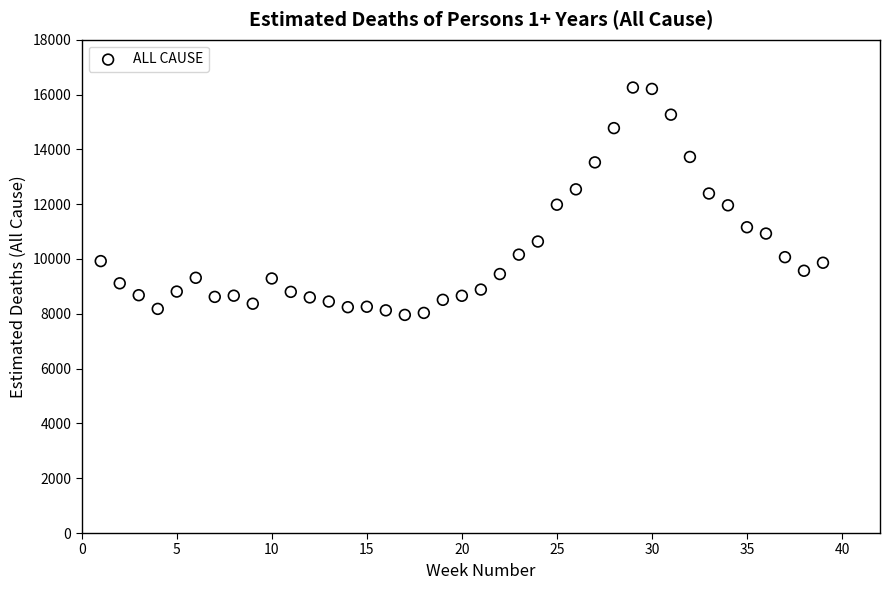

What is the range of Y values (max minus min)?

8296.8